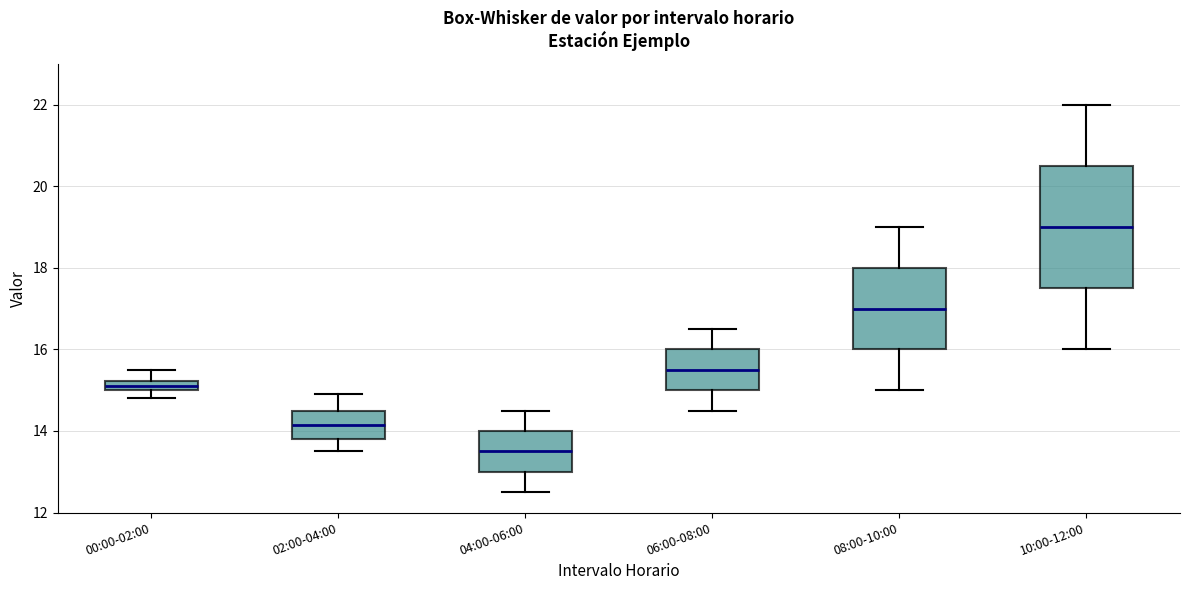

Comparing the boxes themselves (not the whiskers), which one is the tallest?

10:00-12:00